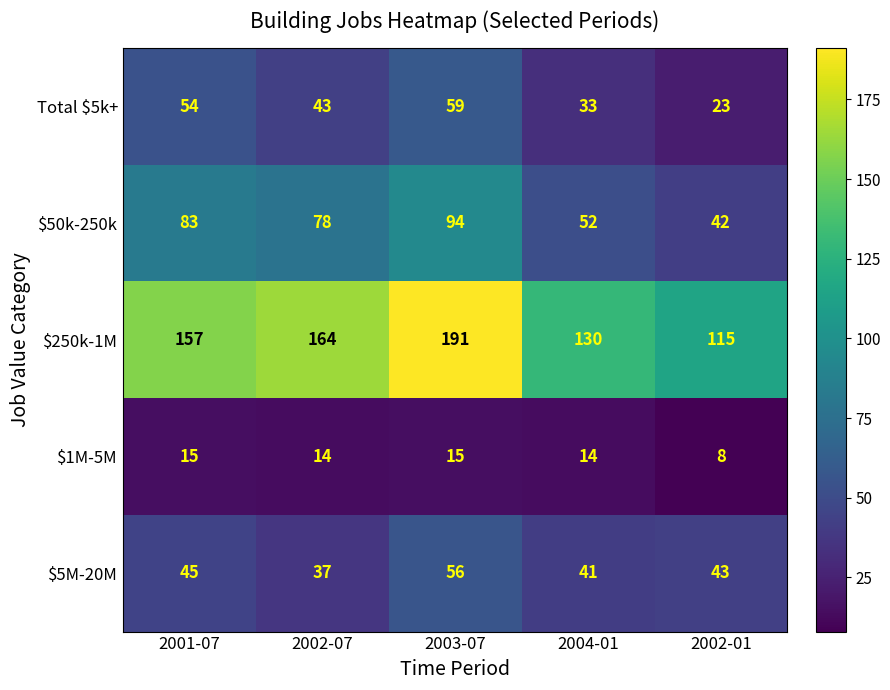

Which label corresponds to the smallest value in the chart?

2002-01